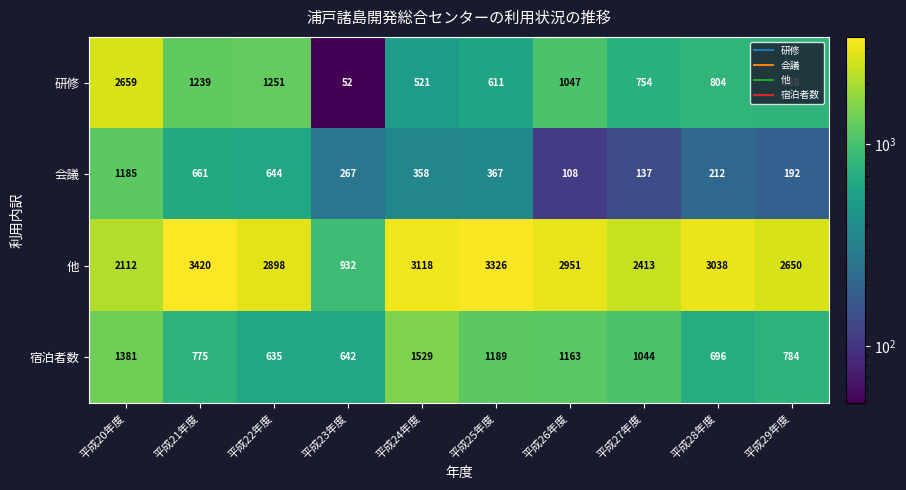

What is the average value of the 他 series?

2686